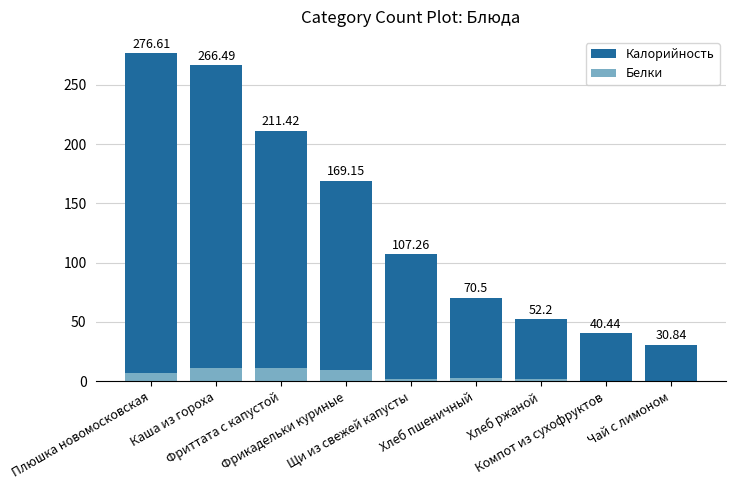

What is the spread (max minus min) of values at Хлеб ржаной?

50.2